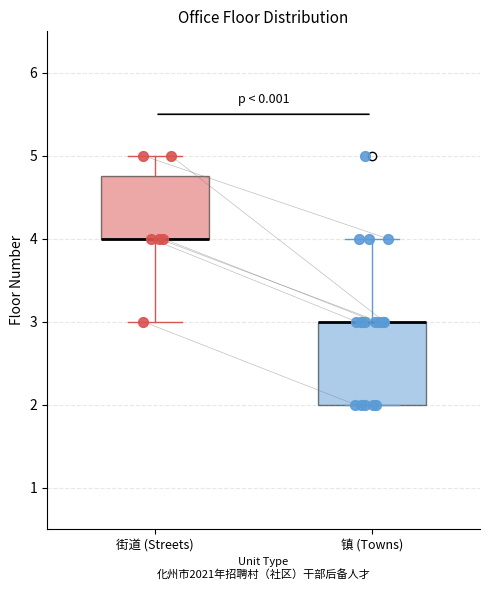

Reading left to right, read every box against the y-axis: the position of its median line, the range the box covers, and the ends of its whiskers. The values are not printed on the chart, so give them approximately, as read against the axis.

街道 (Streets): median 4.0 (drawn on the box's lower edge), box 4.0 to 4.8, whiskers 3.0 to 5.0
镇 (Towns): median 3.0 (drawn on the box's upper edge), box 2.0 to 3.0, whiskers 2.0 to 4.0